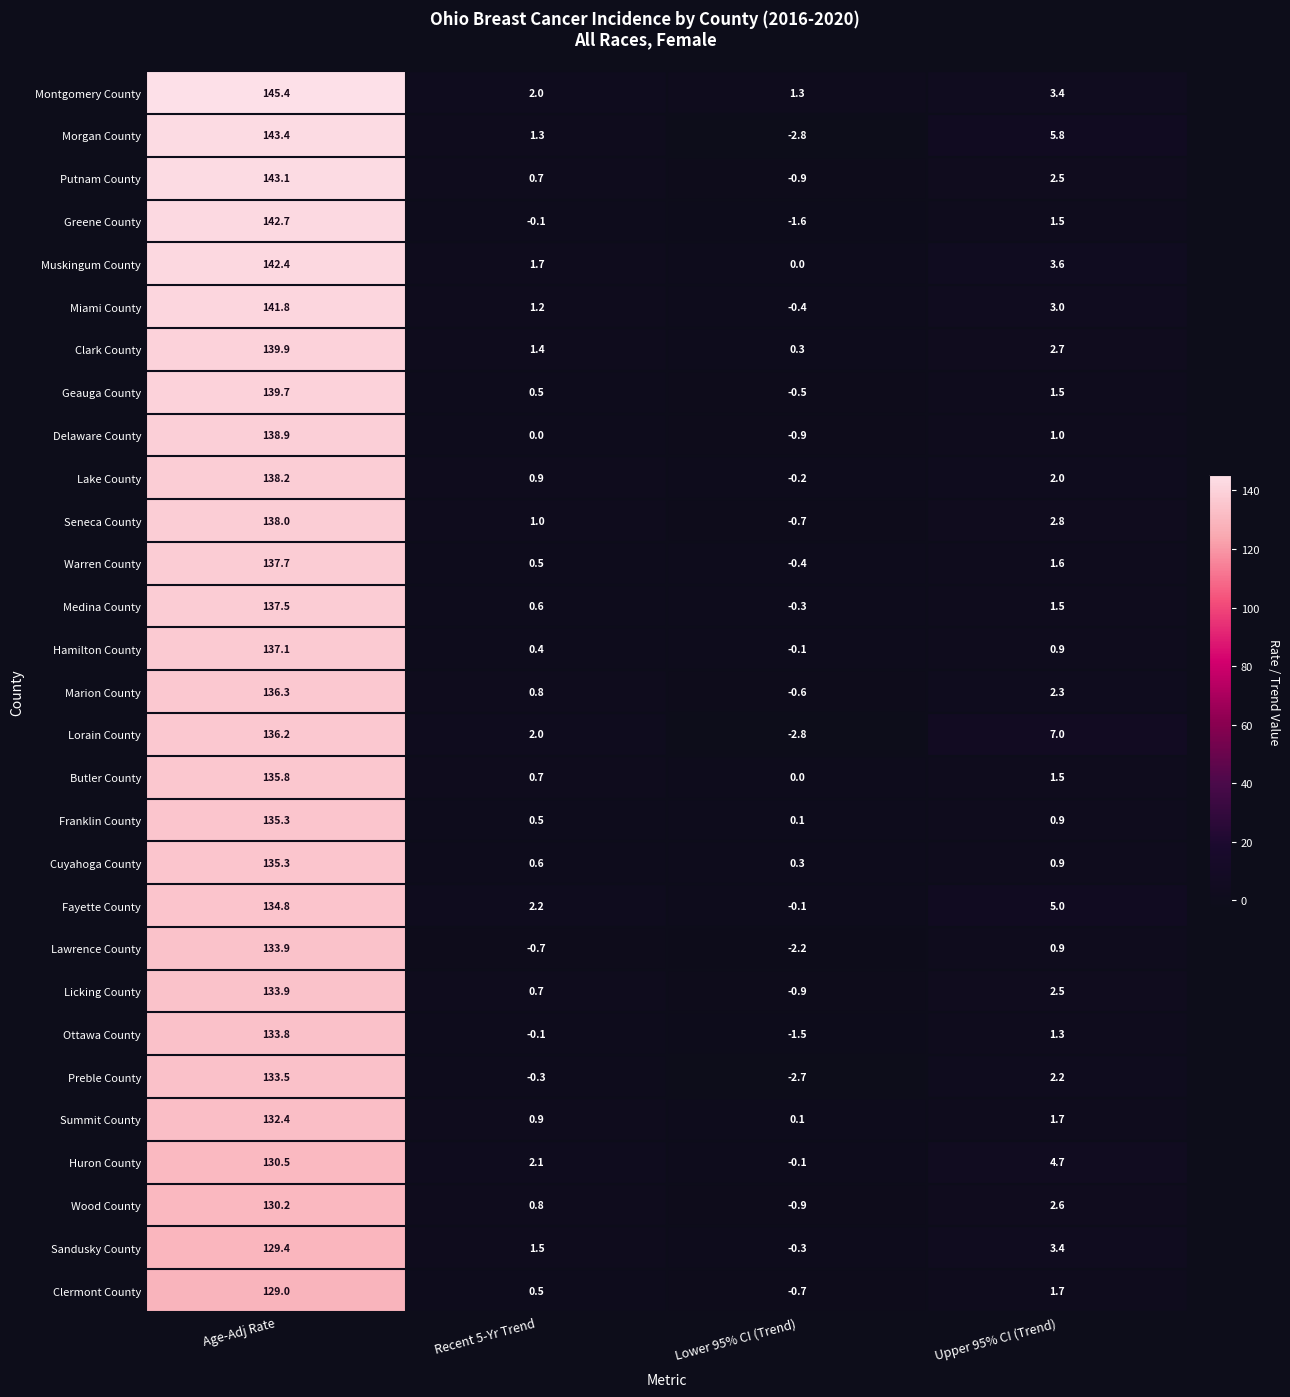

What is the lowest value of the Putnam County series?

-0.9